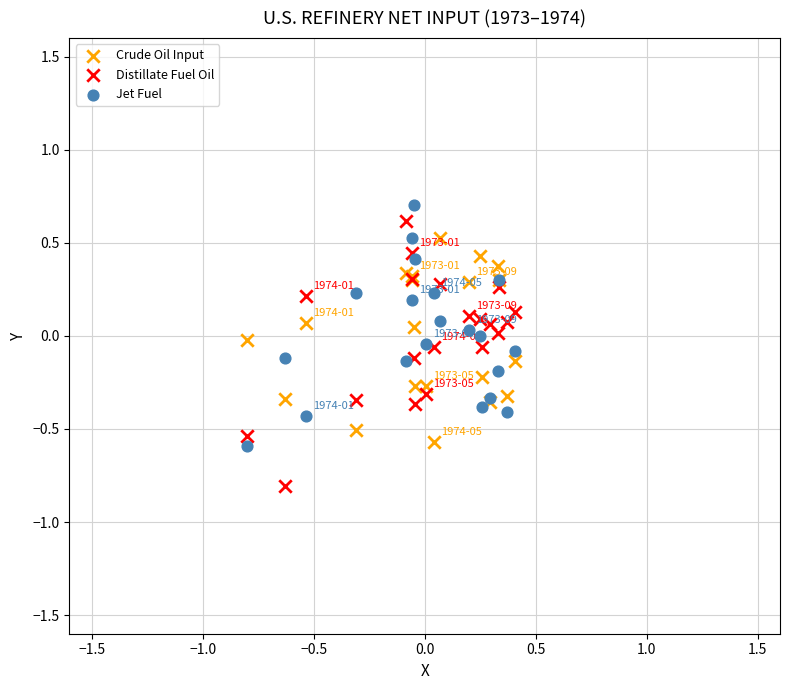

Which series reaches the minimum Y coordinate?

Distillate Fuel Oil